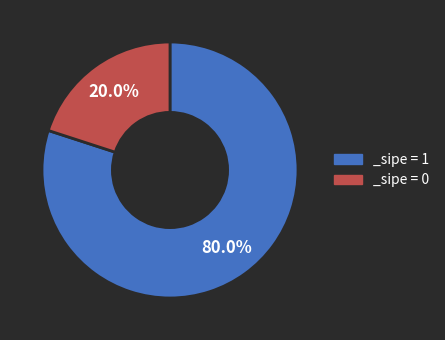

Which category has the smallest portion of the pie?

_sipe = 0